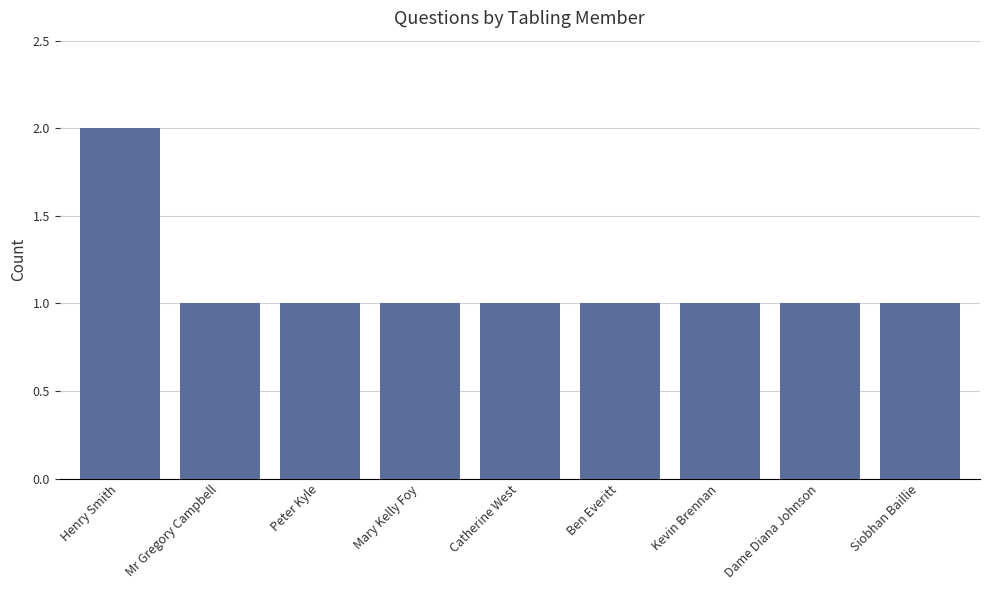

Between Catherine West and Henry Smith, which is larger?

Henry Smith